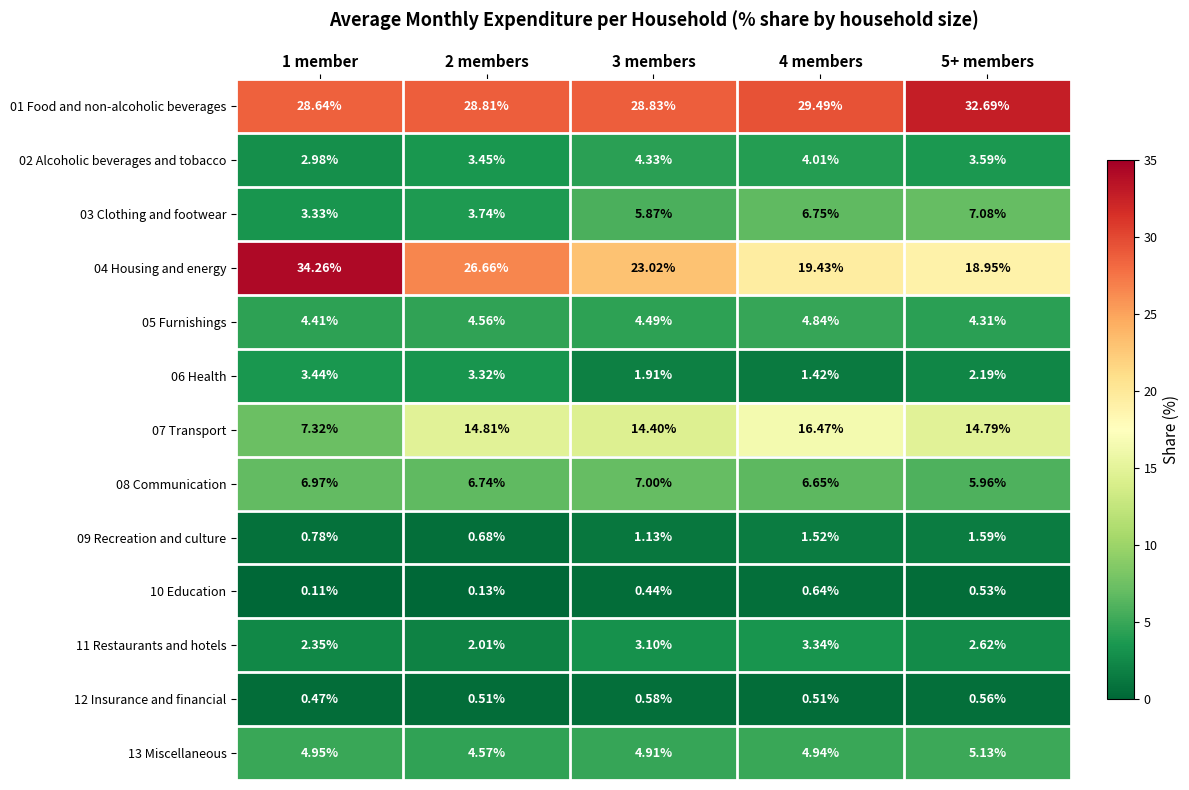

What is the smallest value displayed?

0.1